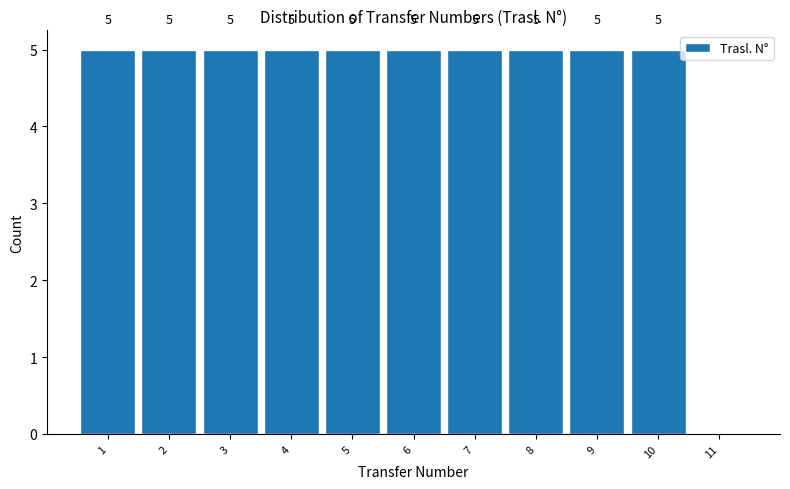

Reading right to left, extract all data points from this chart.

11=0	10=5	9=5	8=5	7=5	6=5	5=5	4=5	3=5	2=5	1=5